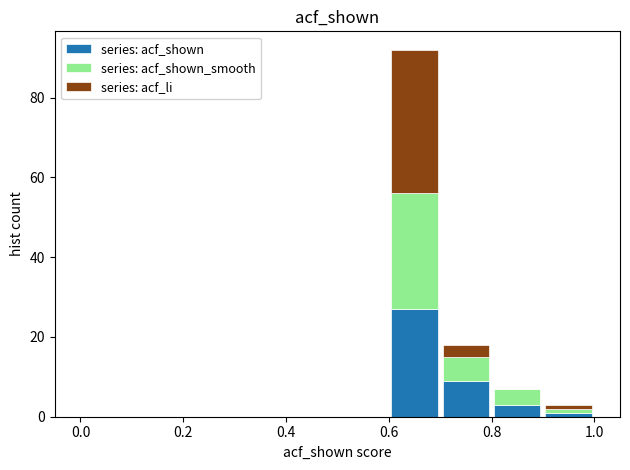

Reading left to right, list every stacked bar in this chart as the range it spans on the x-axis followed by its total height. The values are not printed on the chart, so give them approximately, as read against the axis.

0.0 to 0.1: 0
0.1 to 0.2: 0
0.2 to 0.3: 0
0.3 to 0.4: 0
0.4 to 0.5: 0
0.5 to 0.6: 0
0.6 to 0.7: 92
0.7 to 0.8: 18
0.8 to 0.9: 8
0.9 to 1.0: 4